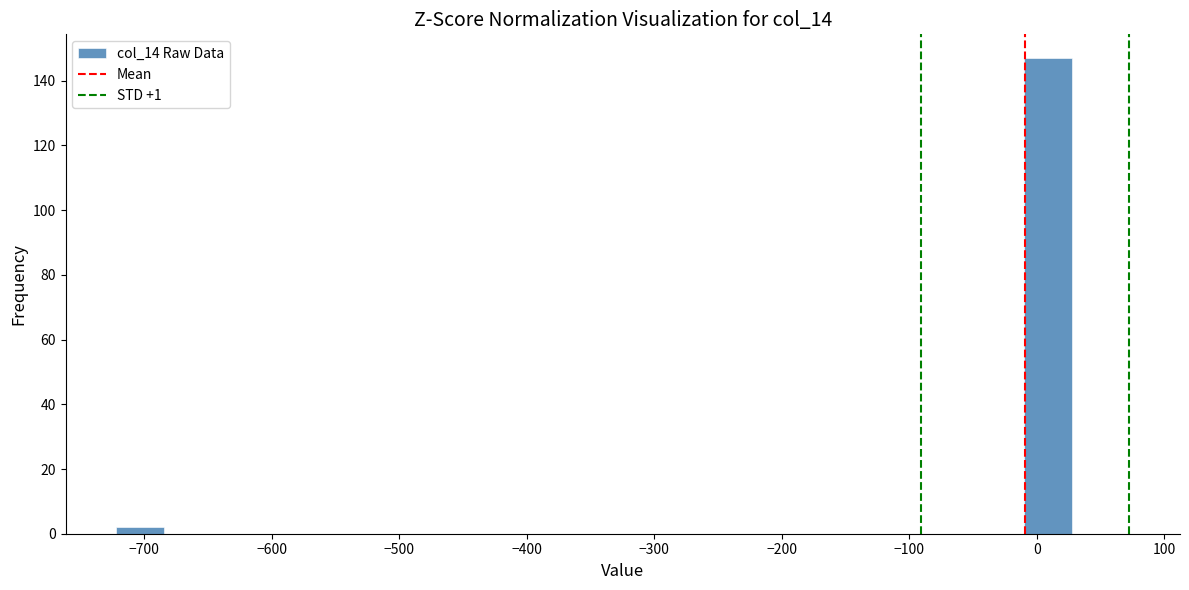

Read against the x-axis, roughly where is the centre of the tallest bar?

10